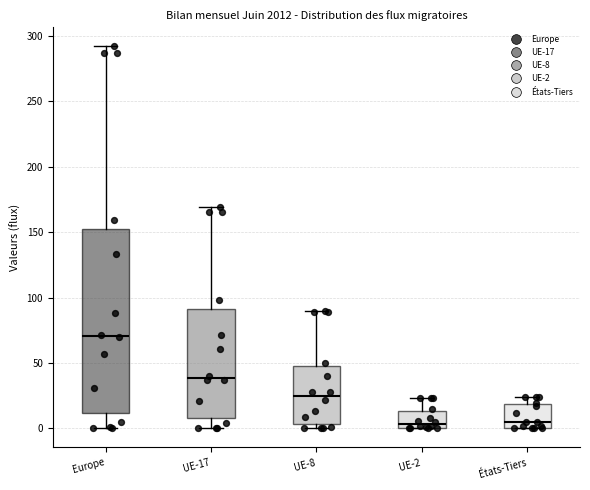

Where is the upper edge of the box for UE-2 on the y-axis? The values are not printed on the chart, so give them approximately, as read against the axis.

15